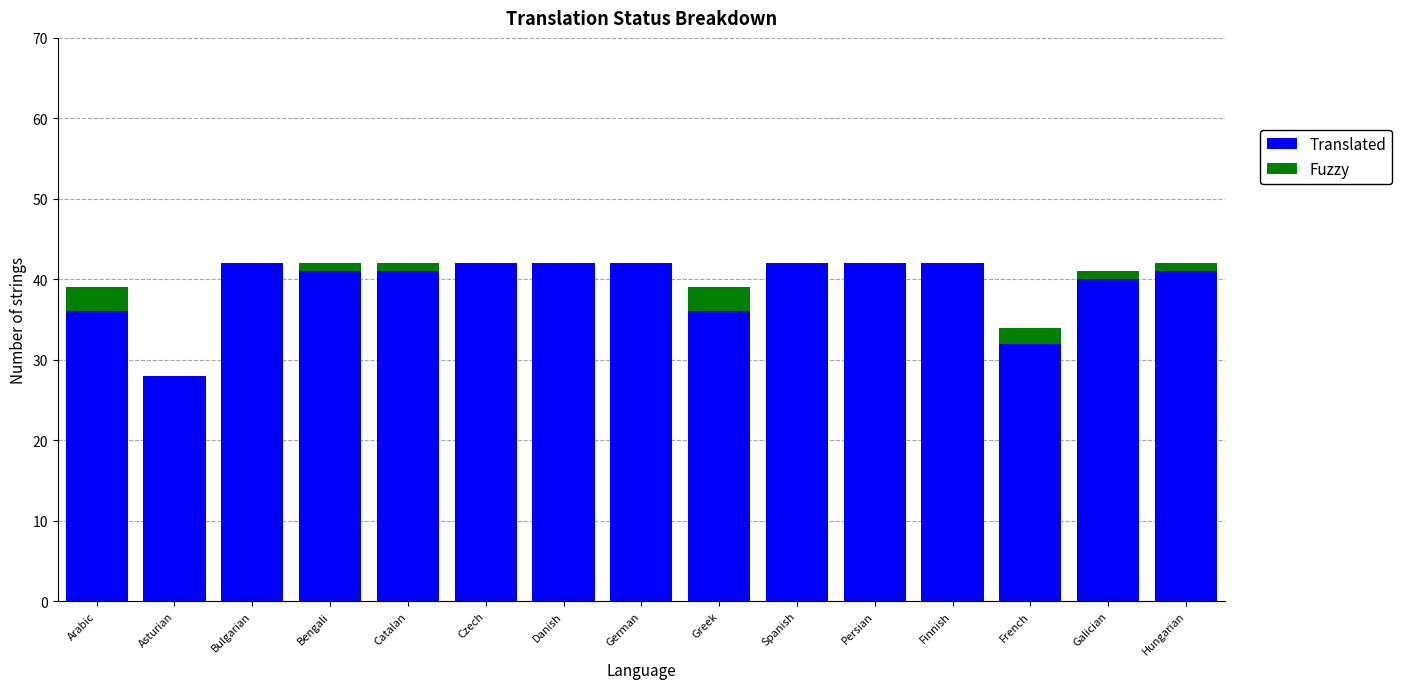

What is the total value across all series at Asturian?

28